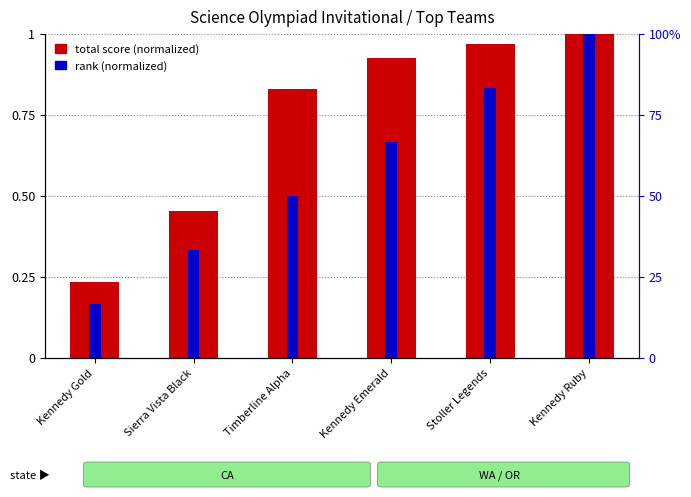

The value of total score at Timberline Alpha is 0.8. True or false?

True